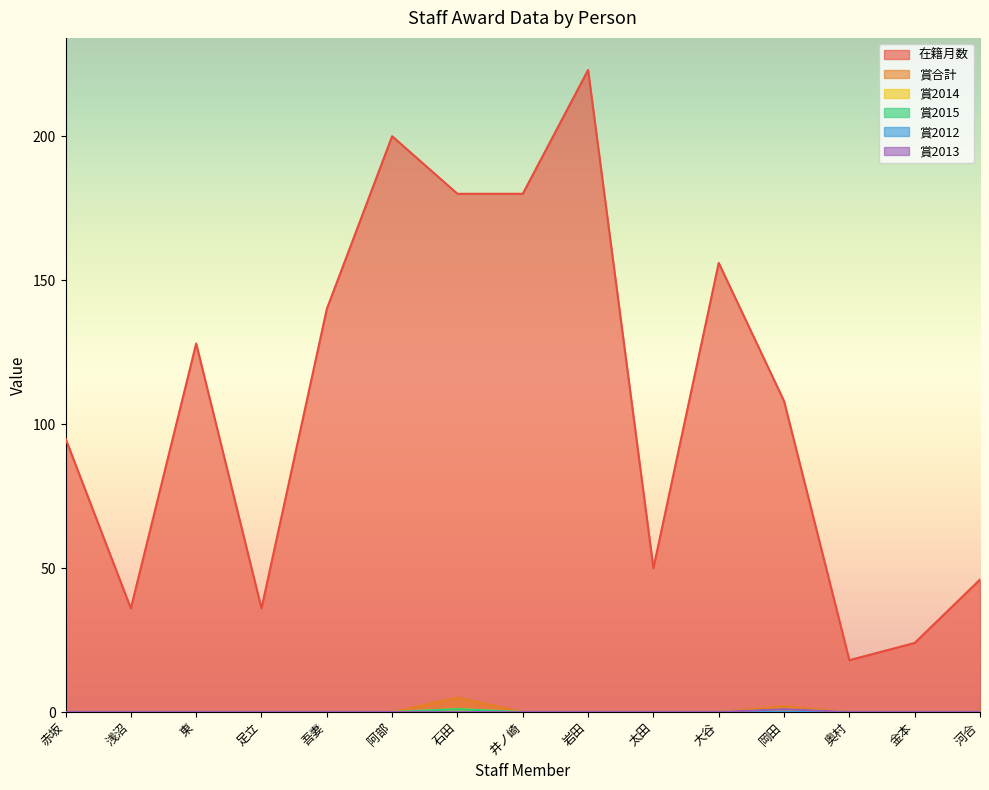

What is the average value of the 在籍月数 series?

108